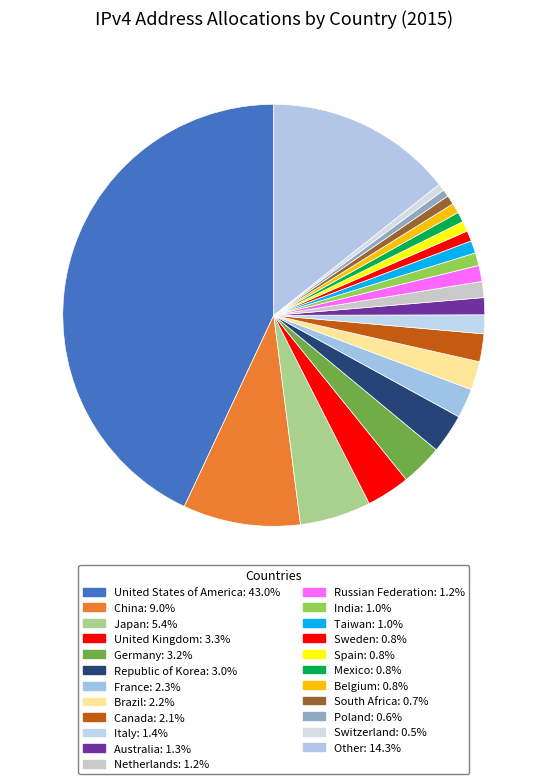

Is there a majority slice in this chart?

No